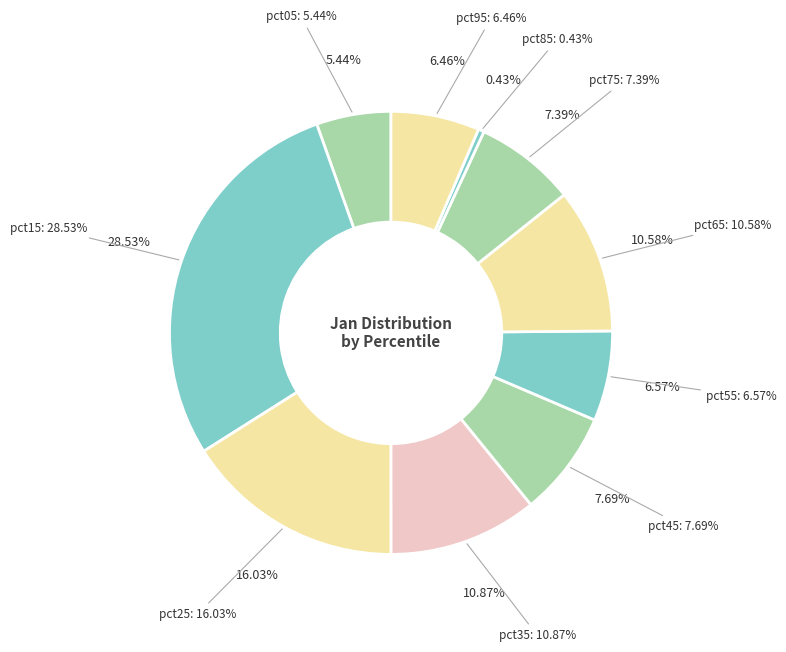

Between pct95 and pct45, which is larger?

pct45